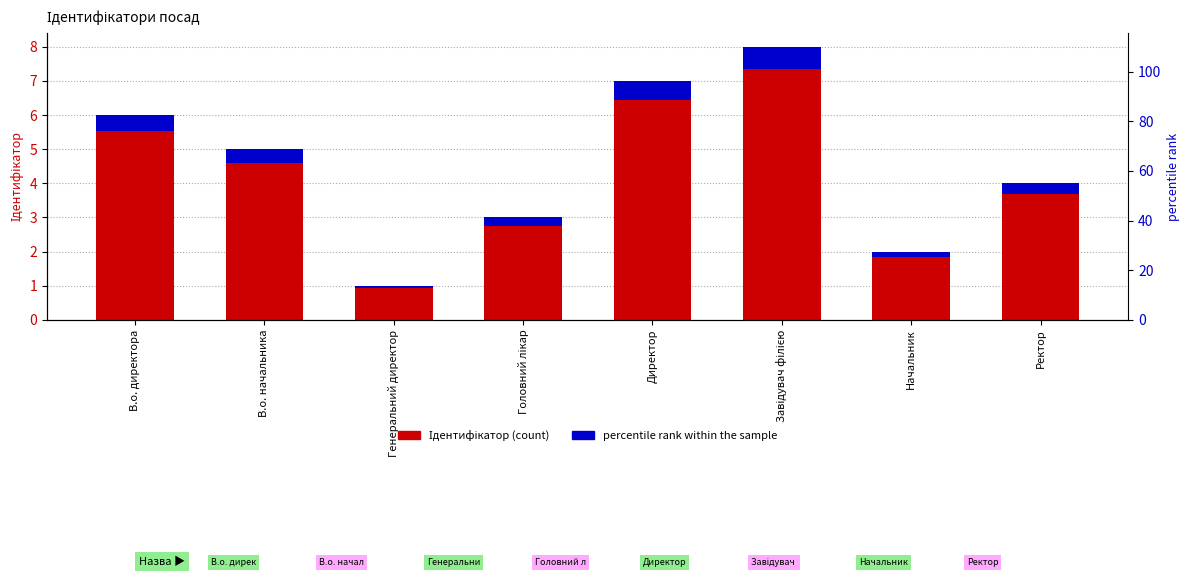

List the series in order of their peak value, highest first.

Ідентифікатор (count), percentile rank within the sample